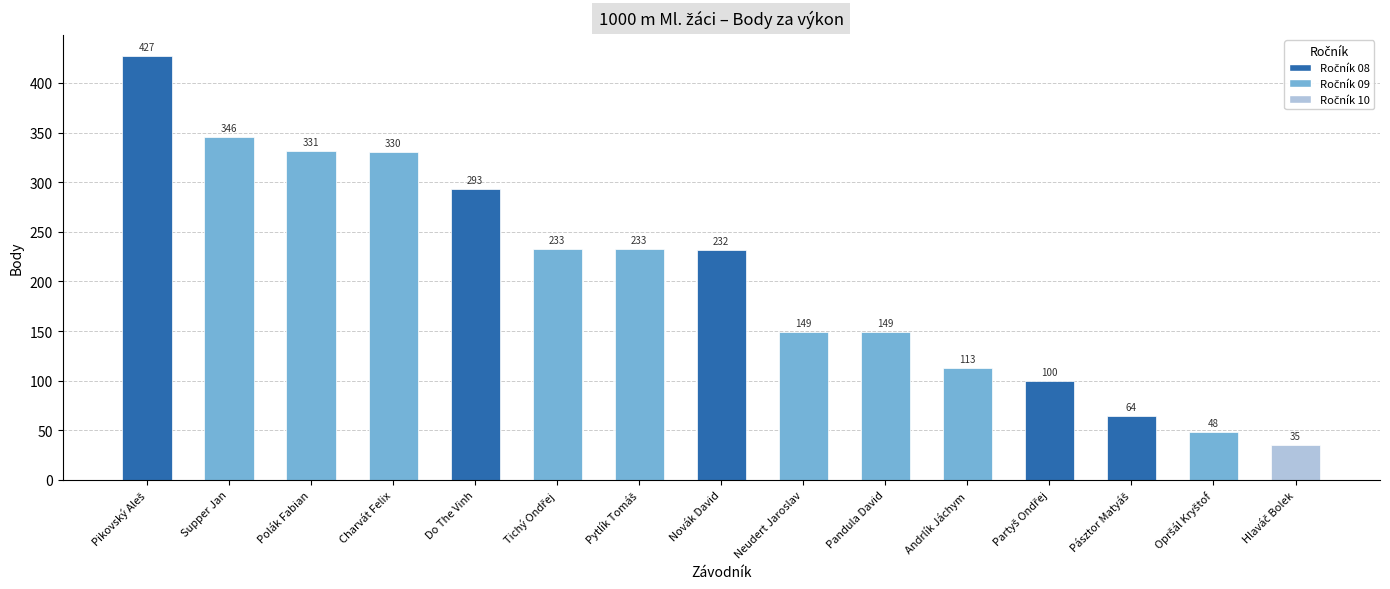

How many bars are there in total?

15